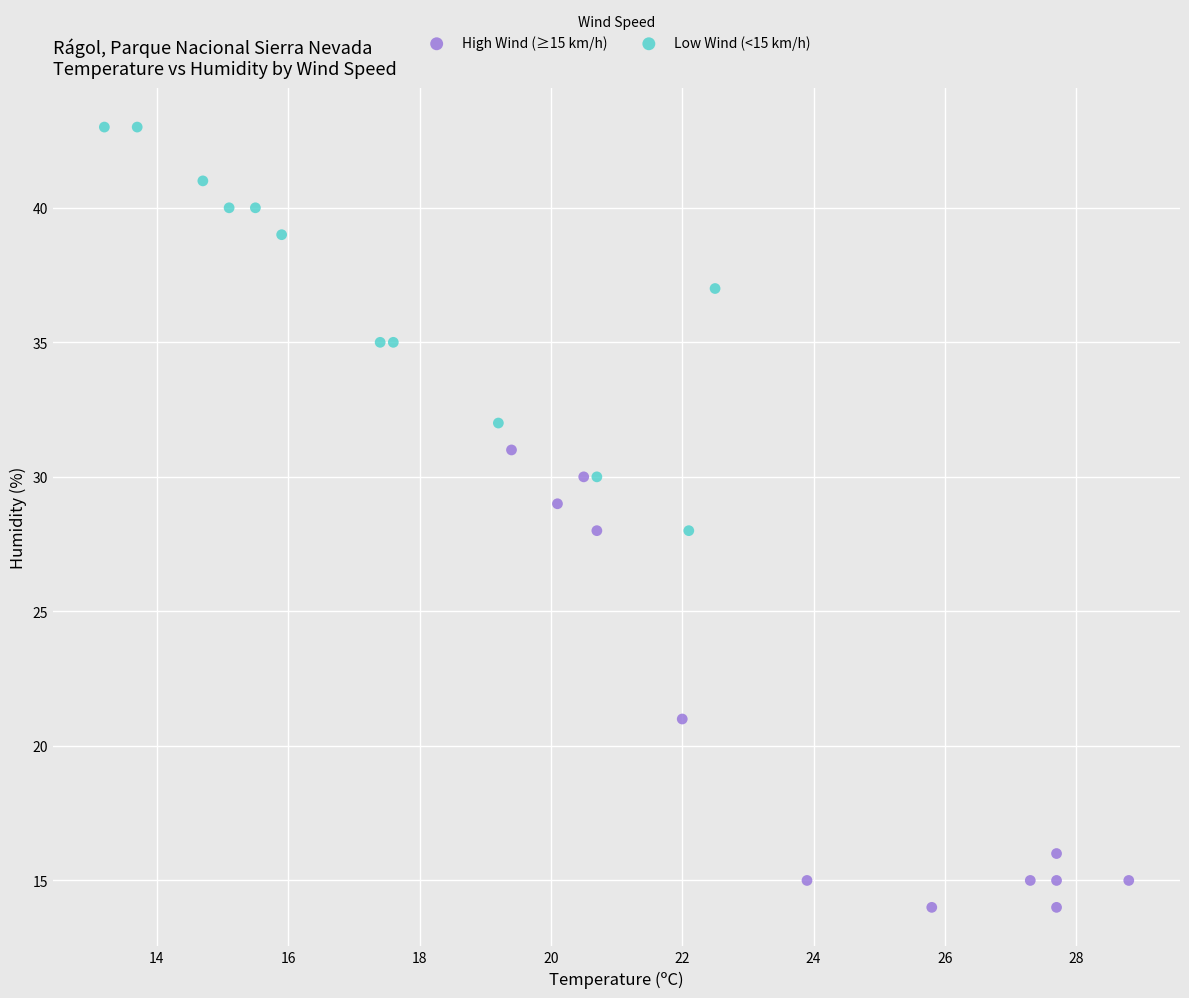

Which series contains the highest Y value?

Low Wind (<15 km/h)